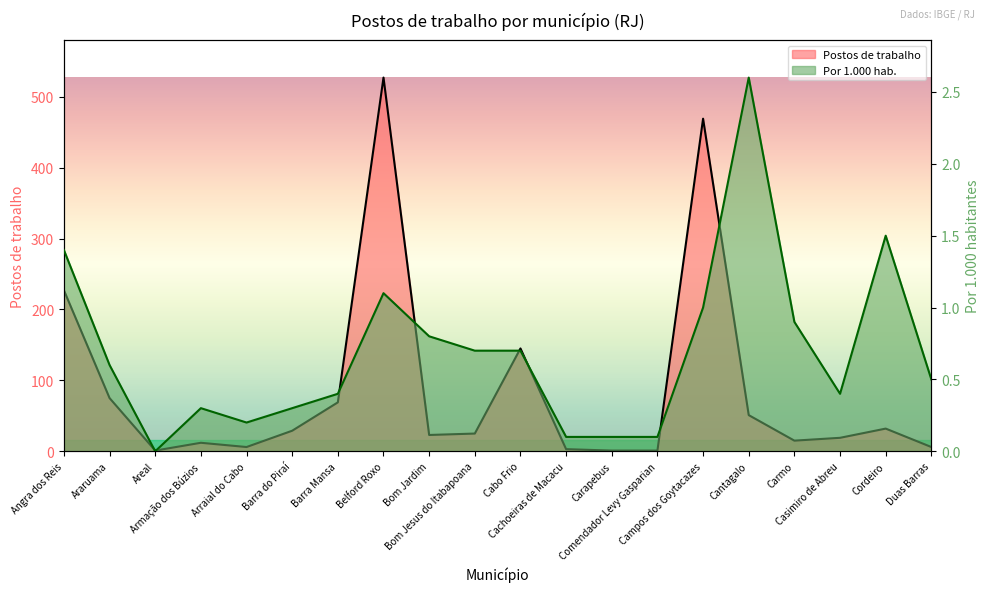

What is the label of the 2nd point from the left?

Araruama